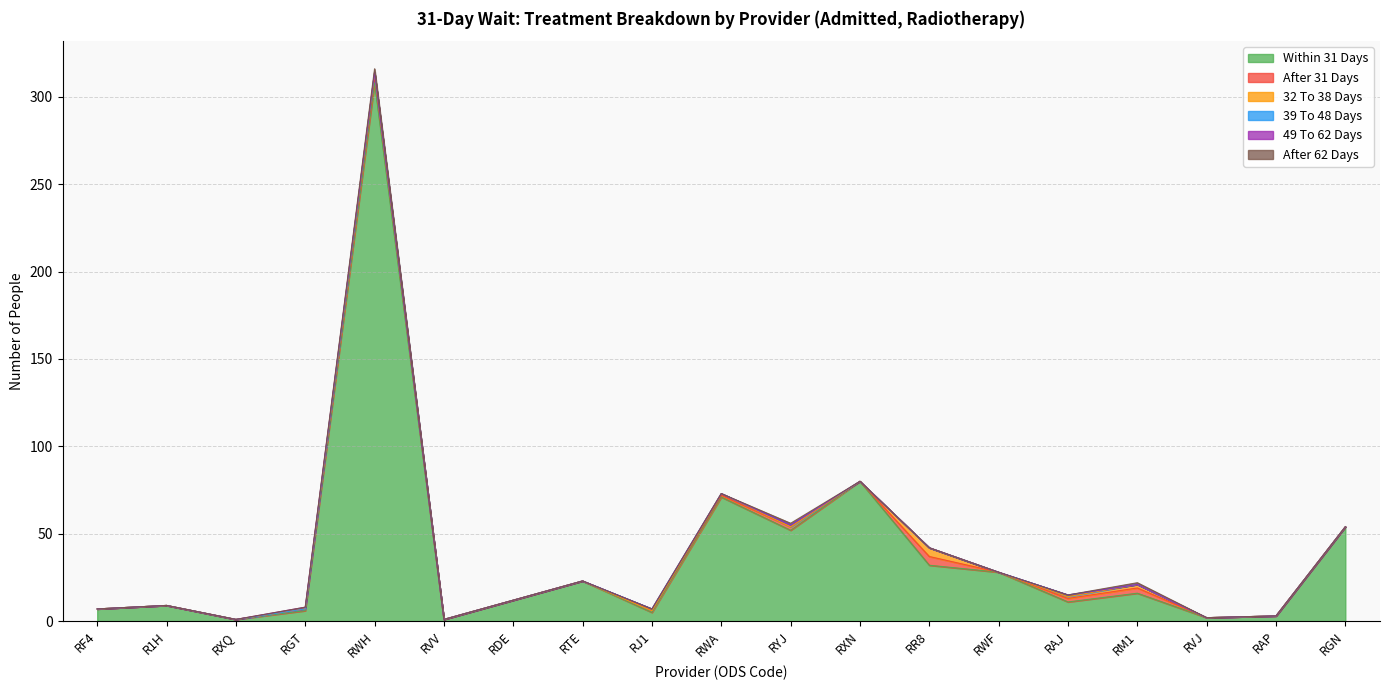

At RR8, list the series in order from largest to smallest.

Within 31 Days, After 31 Days, 32 To 38 Days, 39 To 48 Days, 49 To 62 Days, After 62 Days